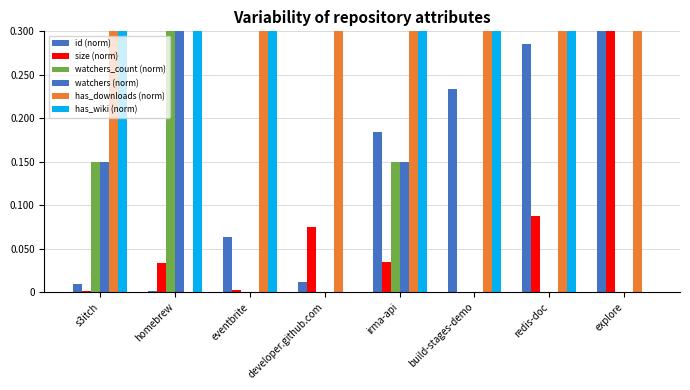

How many series are shown in this chart?

6